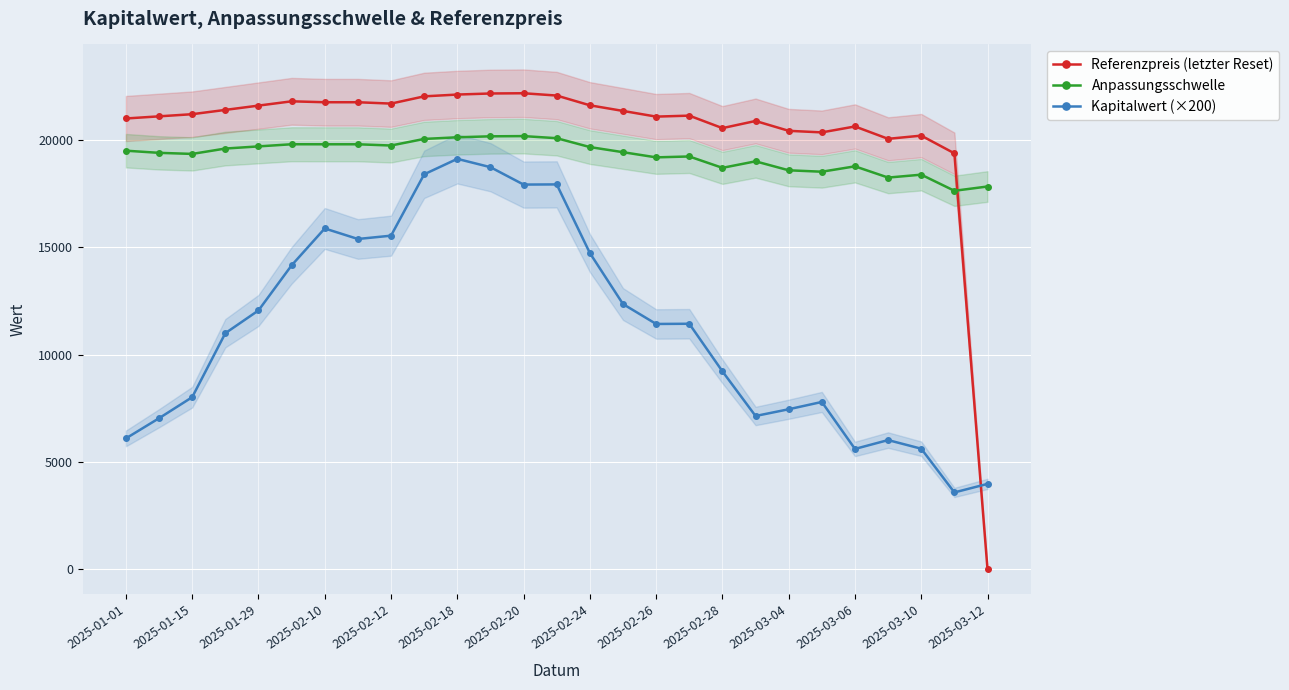

True or false: Referenzpreis (letzter Reset) has more than 1 interior local peaks.

True